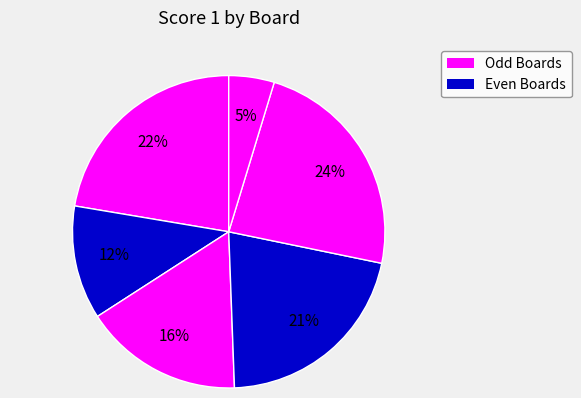

How many segments does this pie chart have?

6